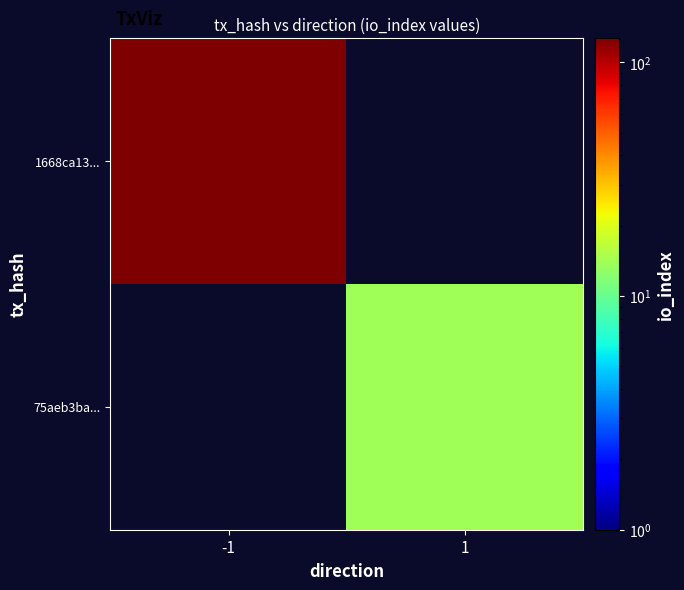

Which category has the lowest value across all series?

1